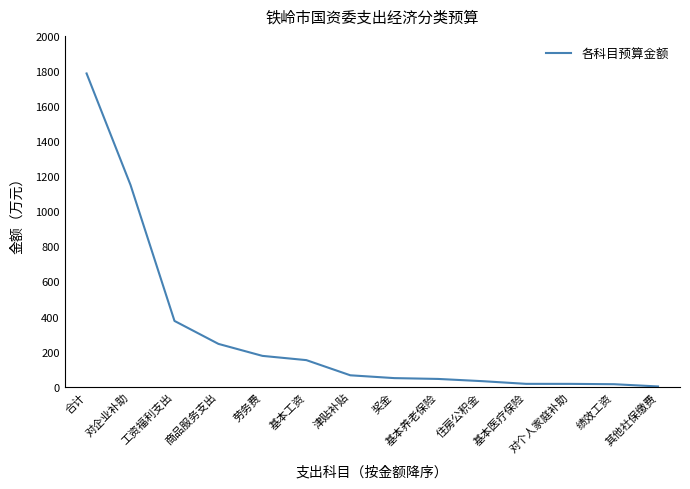

What is the change in value from 合计 to 津贴补贴?

-1720.6